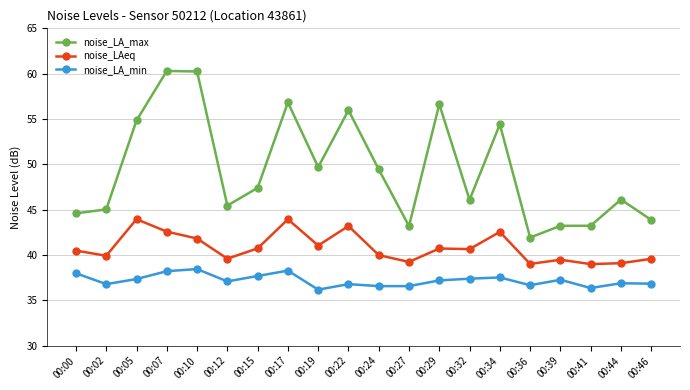

True or false: noise_LA_max has more than 1 interior local peaks.

True